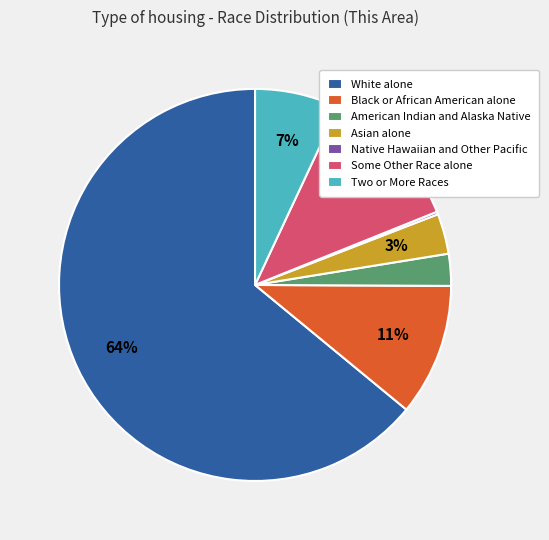

Does American Indian and Alaska Native account for over 50% of the chart?

No